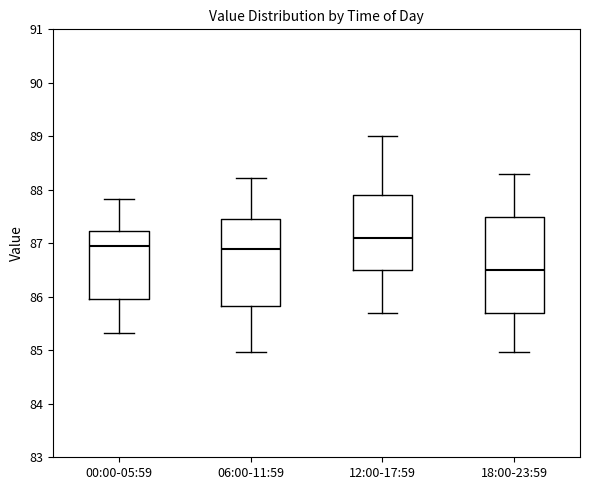

Where does the upper whisker of the box for 00:00-05:59 end on the y-axis? The values are not printed on the chart, so give them approximately, as read against the axis.

87.8